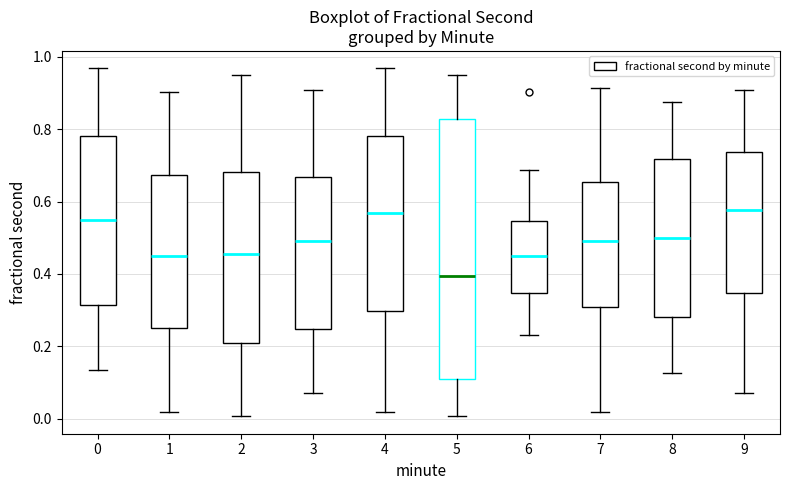

Where is the lower edge of the box at x = 8 on the y-axis? The values are not printed on the chart, so give them approximately, as read against the axis.

0.28